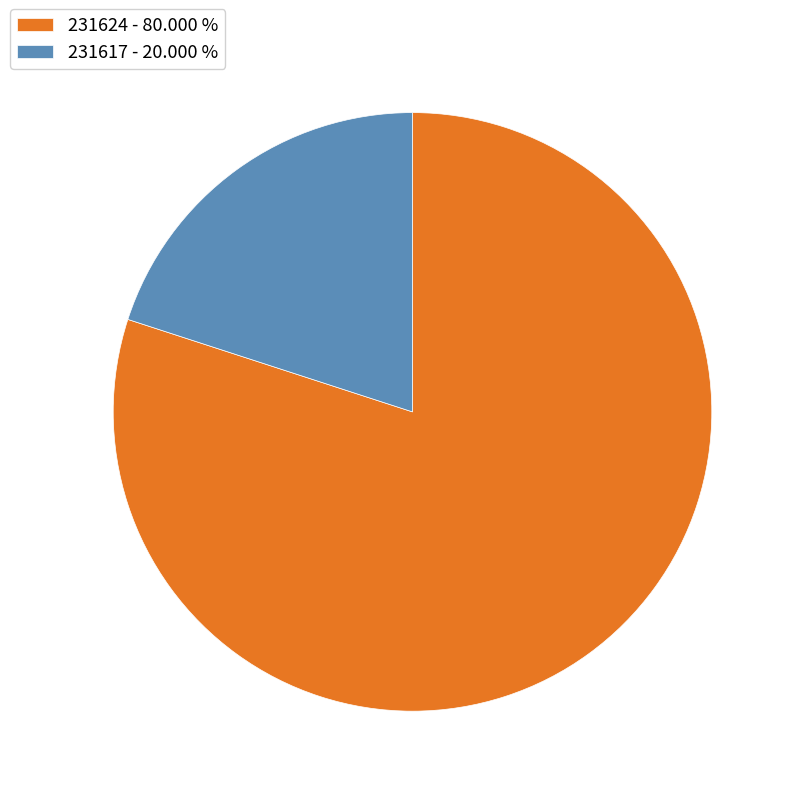

The 231617 slice represents 20% of the pie. True or false?

True